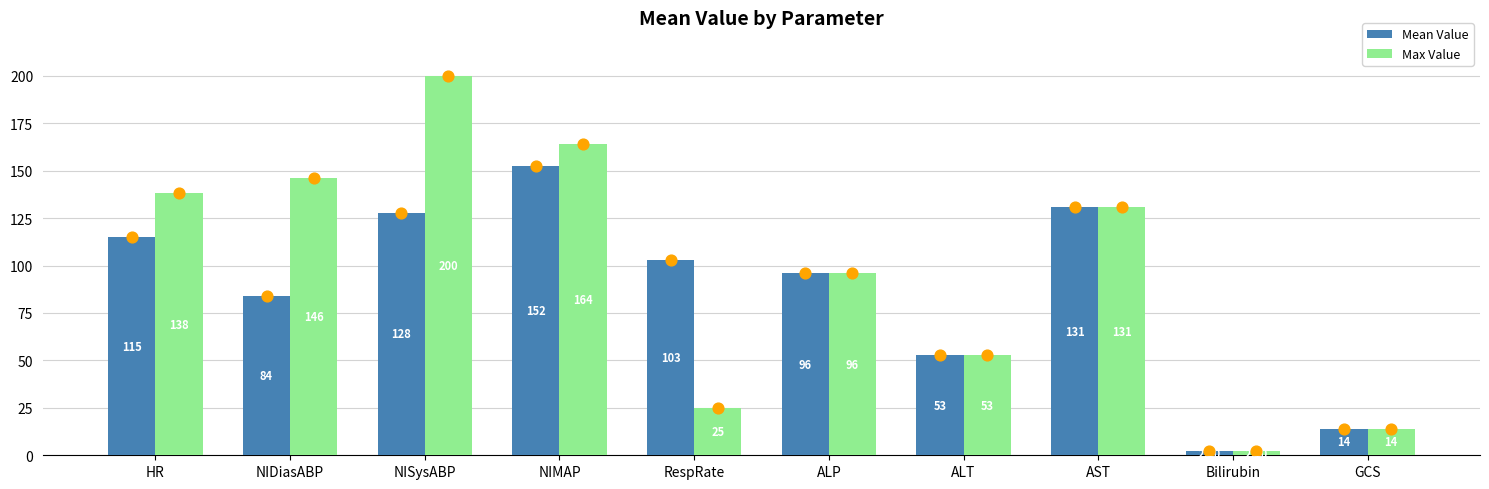

Is the value of Mean Value at NIMAP greater than the value of Max Value at NIDiasABP?

Yes